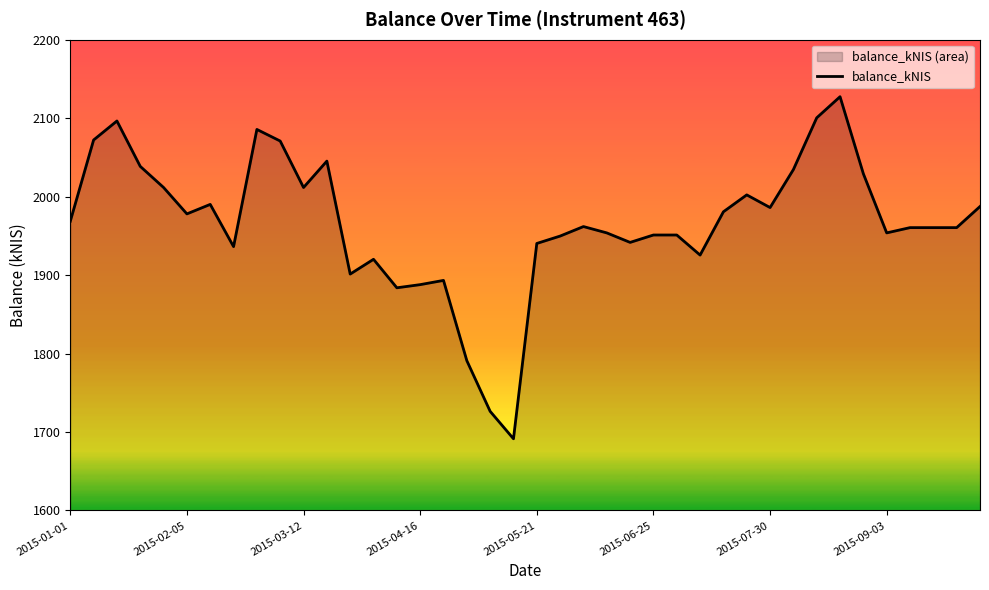

Read the value at 27.

1925.5